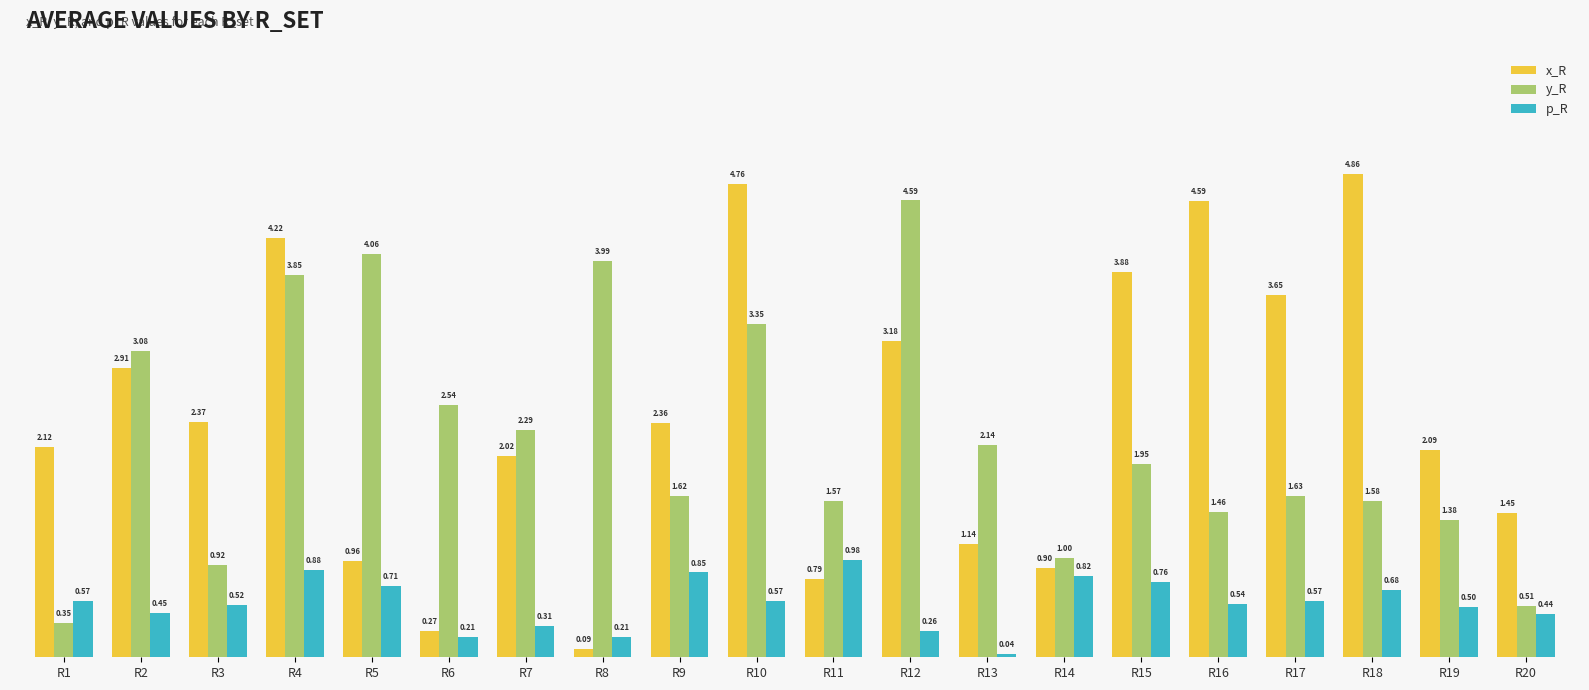

What is the difference between the maximum and minimum values in the p_R series?

0.9